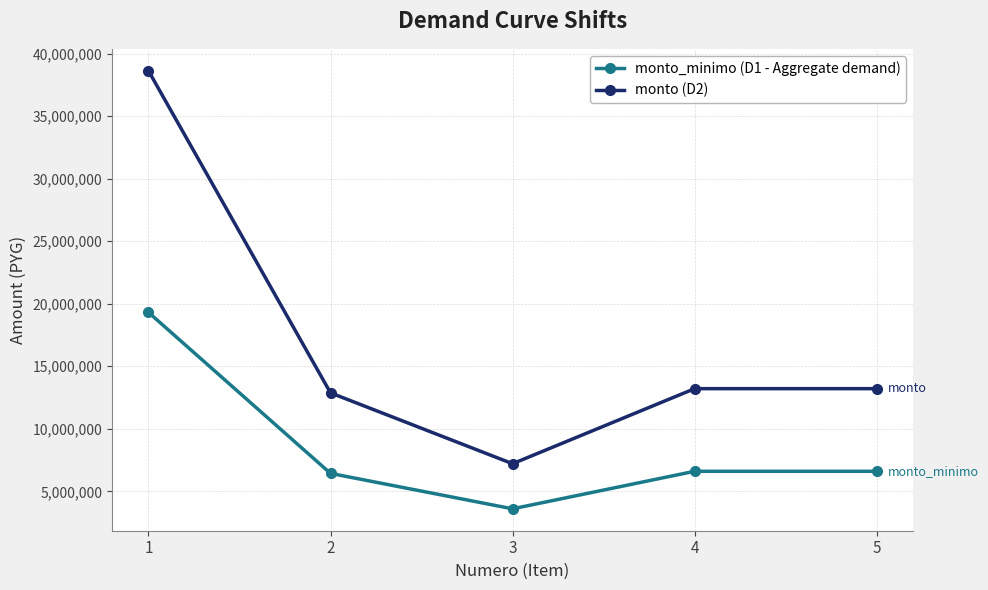

What is the difference between the maximum and minimum values in the monto_minimo (D1 - Aggregate demand) series?

15707500